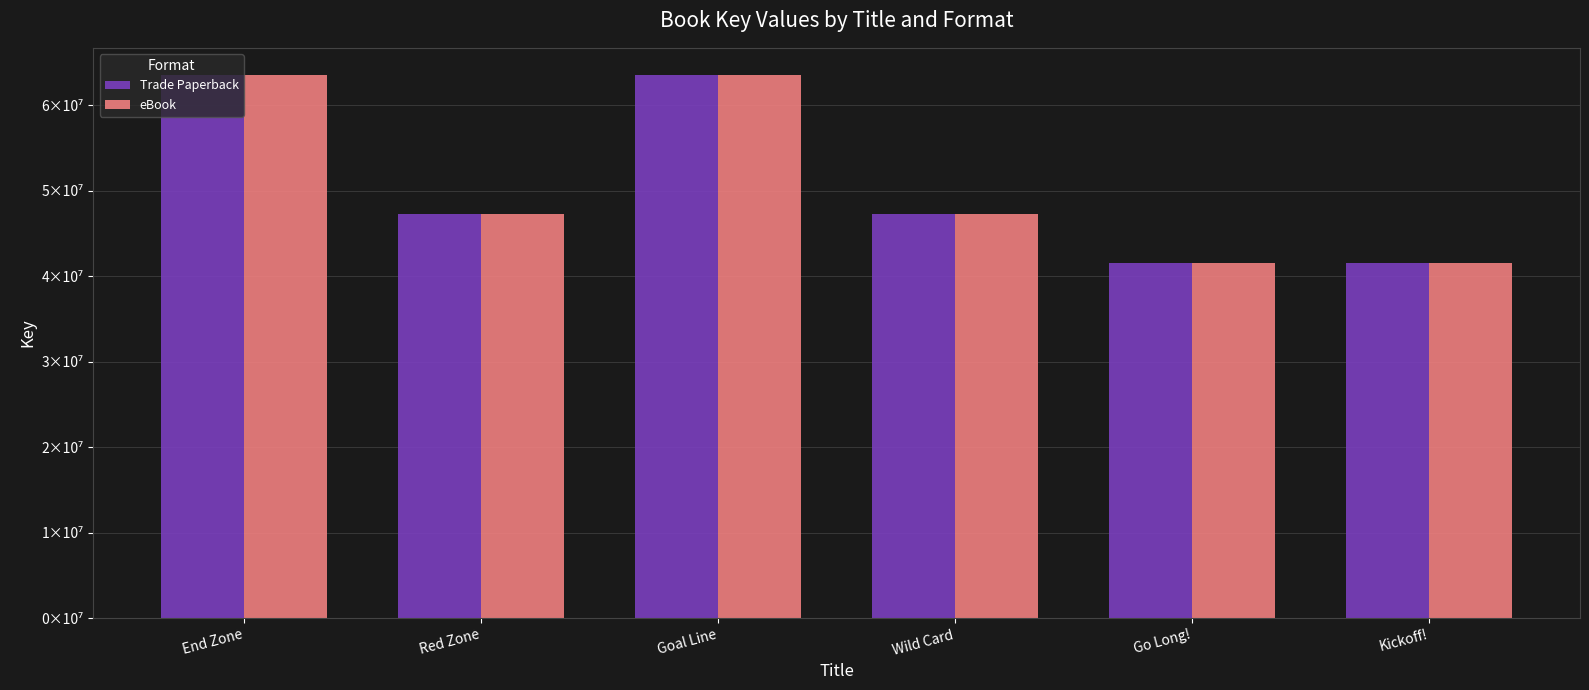

What is the label of the 4th bar from the right?

Goal Line